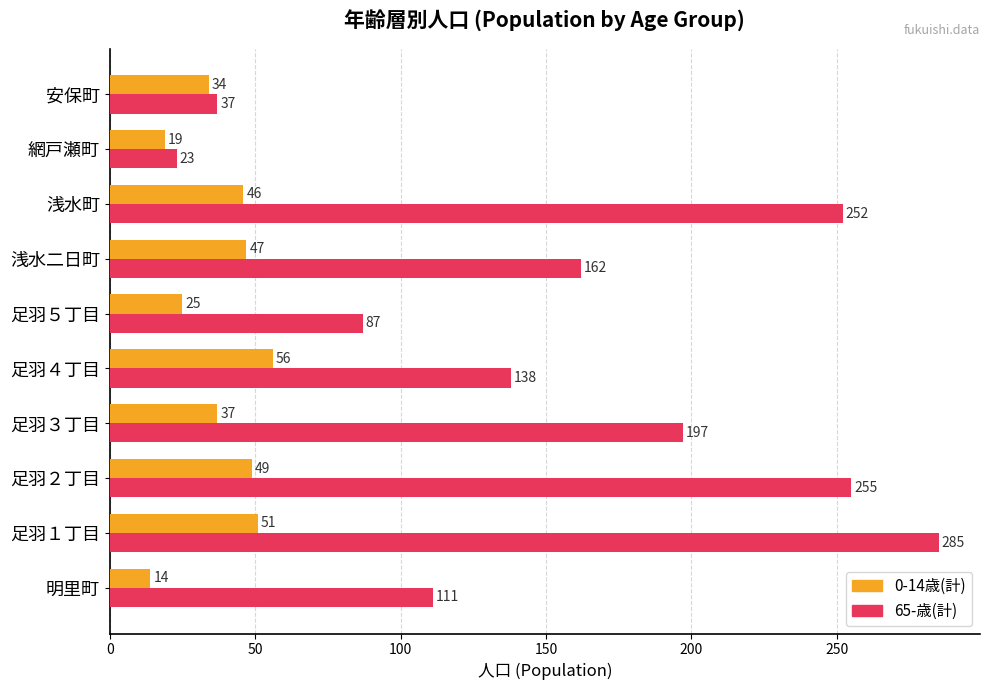

What value does the 0-14歳(計) series have at 安保町, to the nearest 5?

35